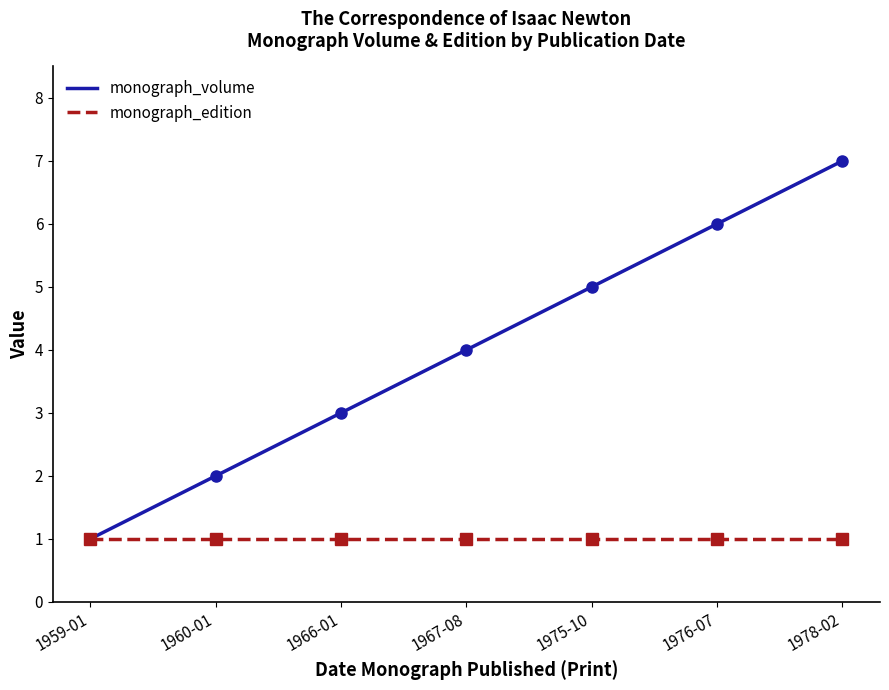

What is the difference between the second highest and minimum values?

5